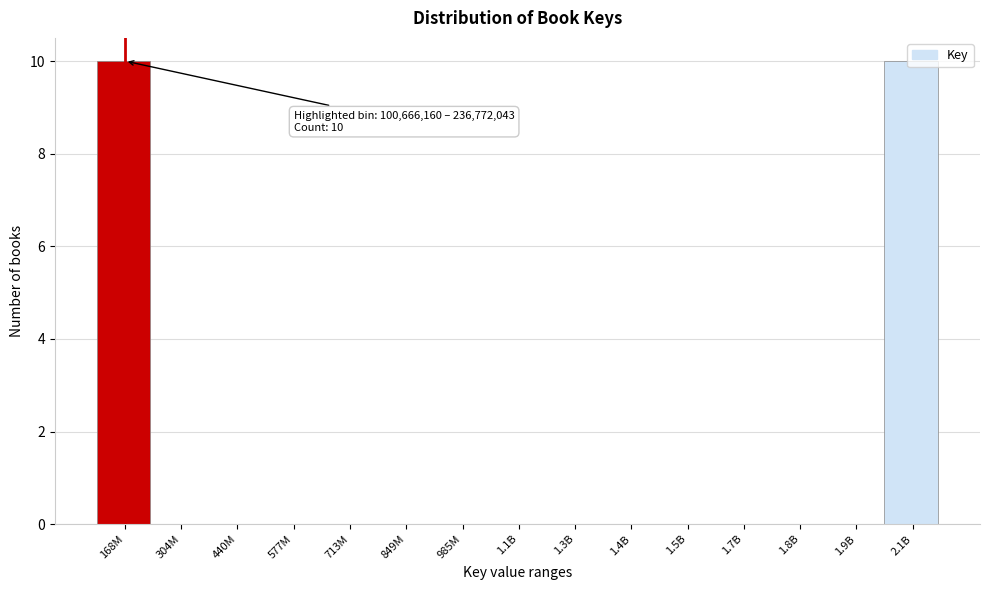

What is the maximum value shown in the chart?

10